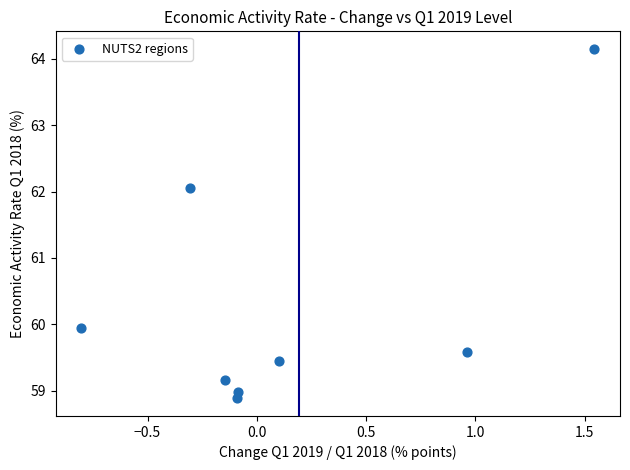

What is the range of Y values (max minus min)?

5.3